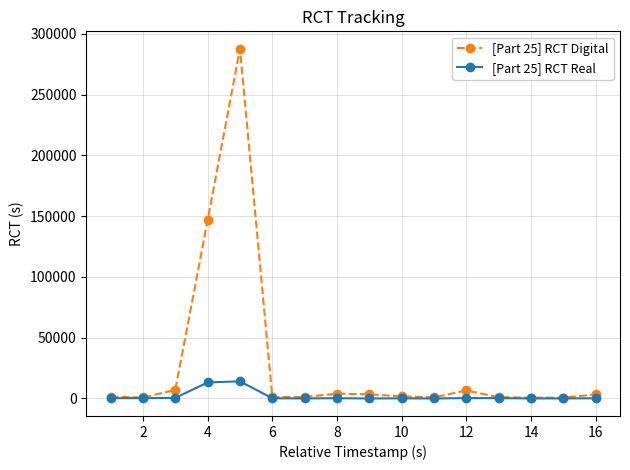

List the series in order of their overall mean, lowest first.

[Part 25] RCT Real, [Part 25] RCT Digital